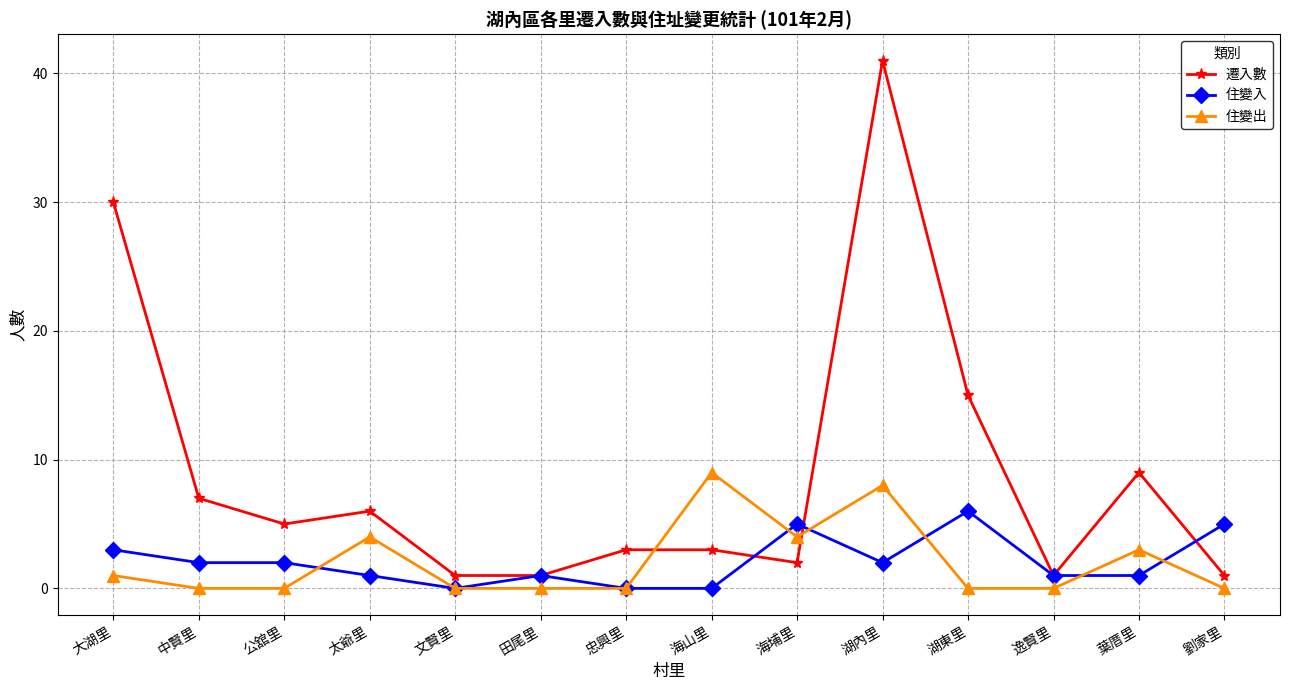

Where does the 住變入 series first go above 2?

大湖里